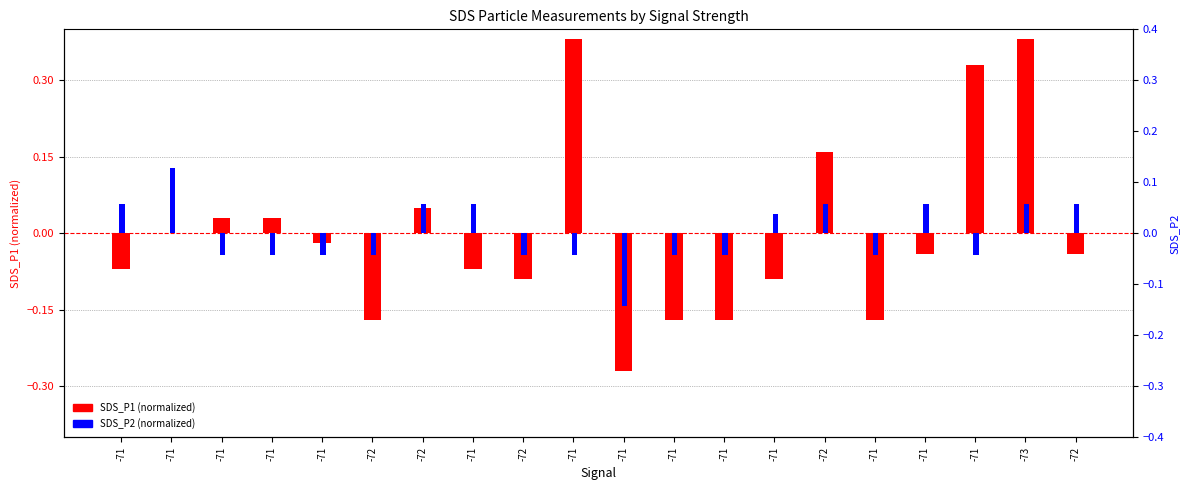

What is the difference between the highest and lowest values at -71?

0.1